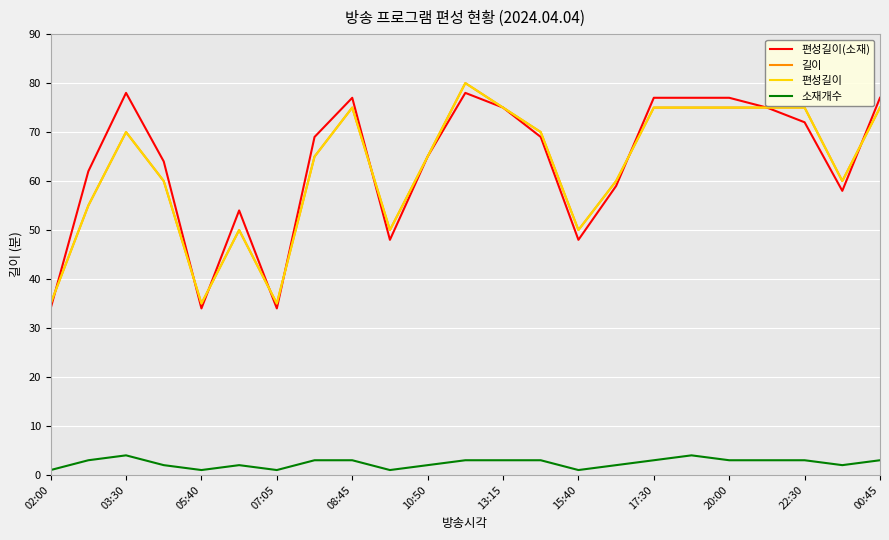

How many lines are shown in the chart?

4